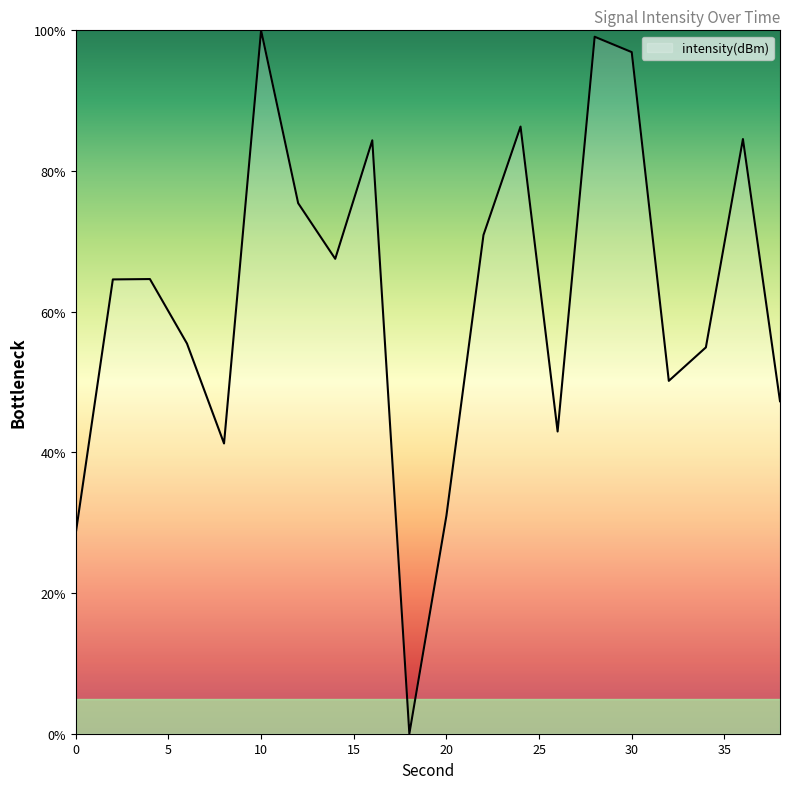

What is the difference between the maximum and minimum values?

100.0